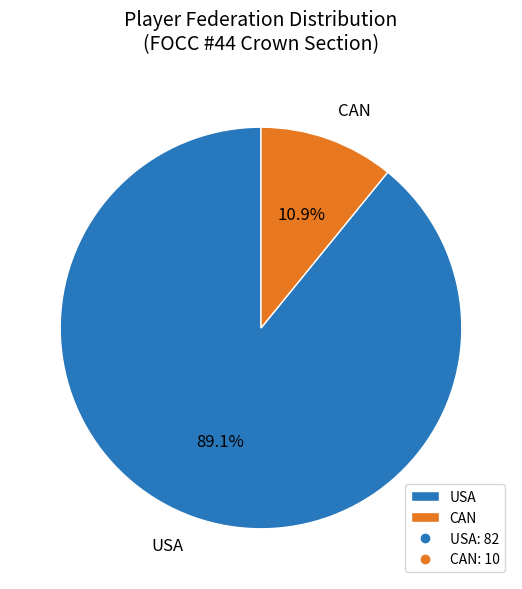

What is the ratio of the value at CAN to the value at USA?

0.1